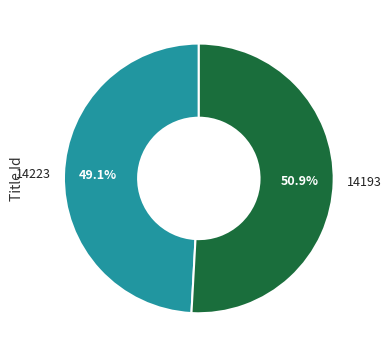

Is 14193 the majority of the pie?

Yes